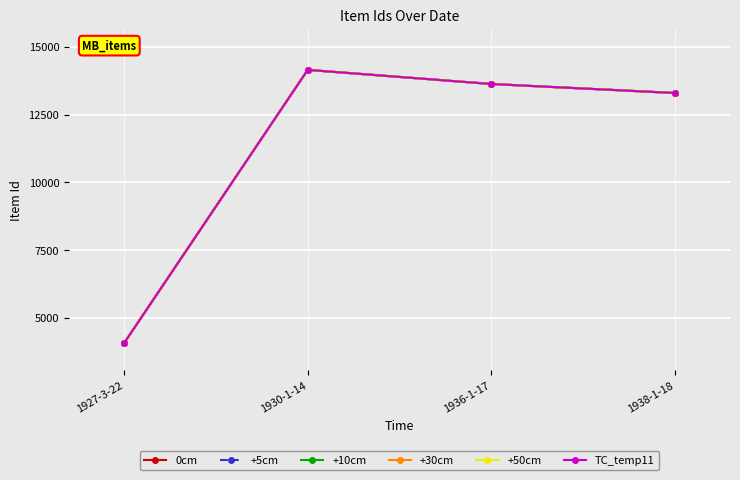

At how many categories does at least one series exceed 5308?

3